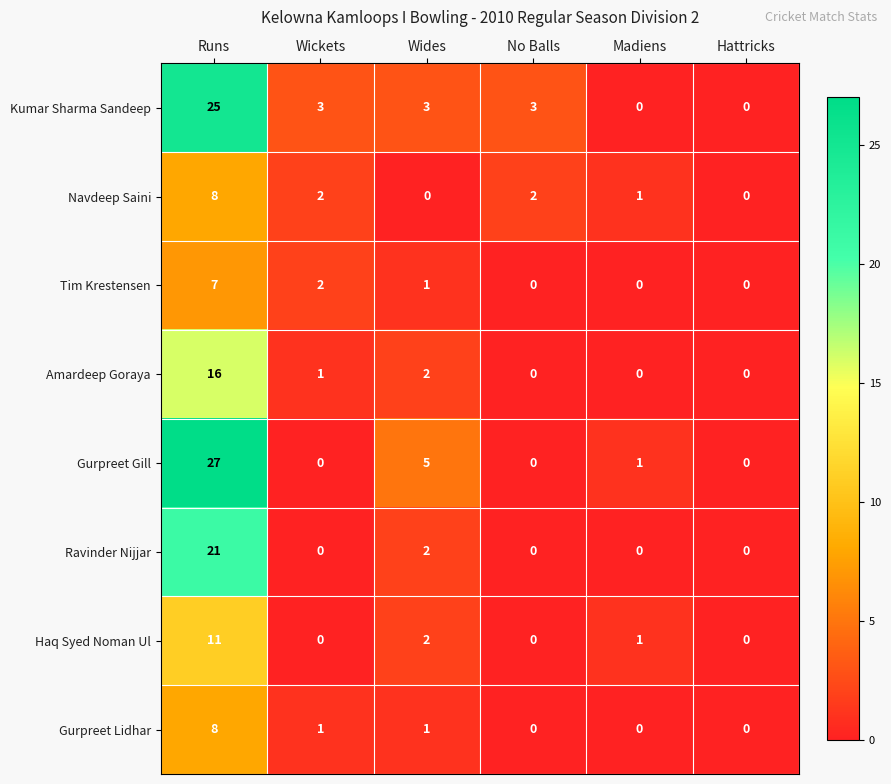

Which series changed the most between Wides and Madiens?

Gurpreet Gill